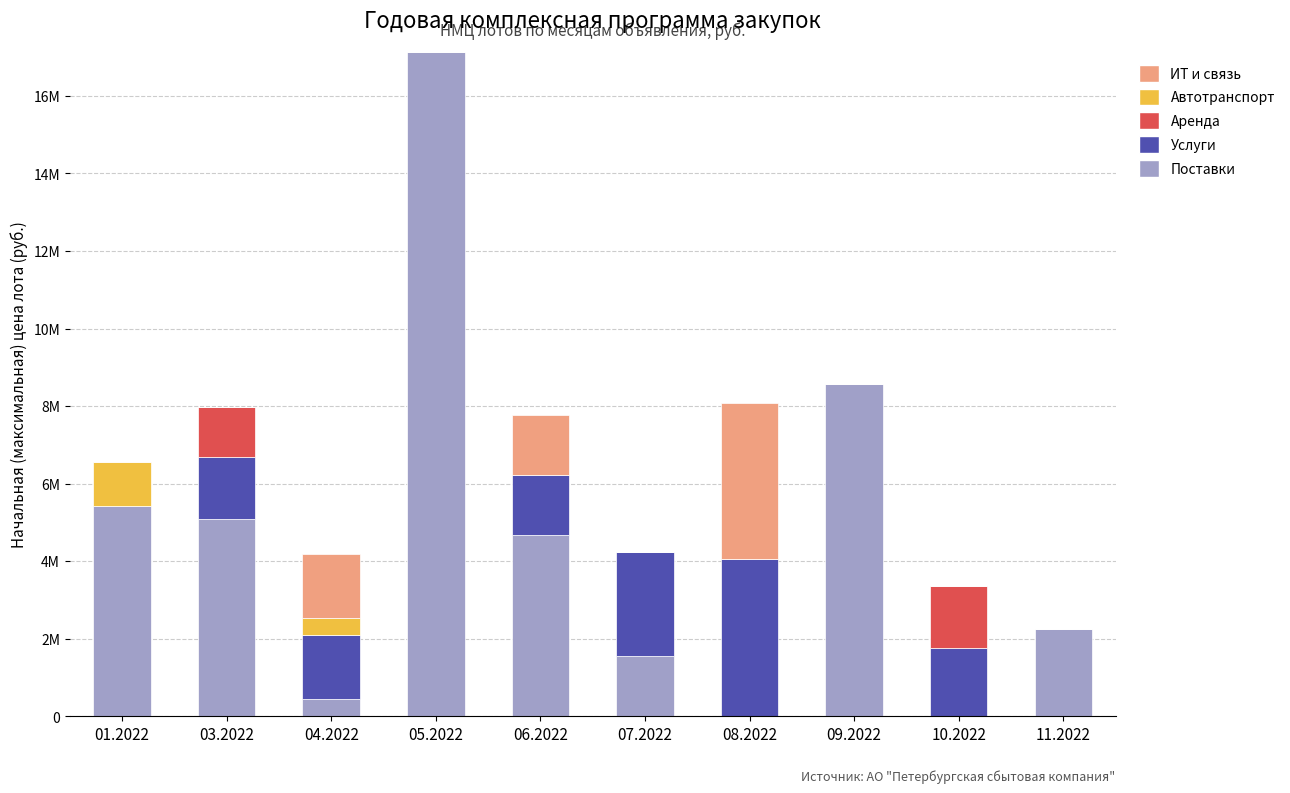

Which series changed the most between 05.2022 and 10.2022?

Поставки